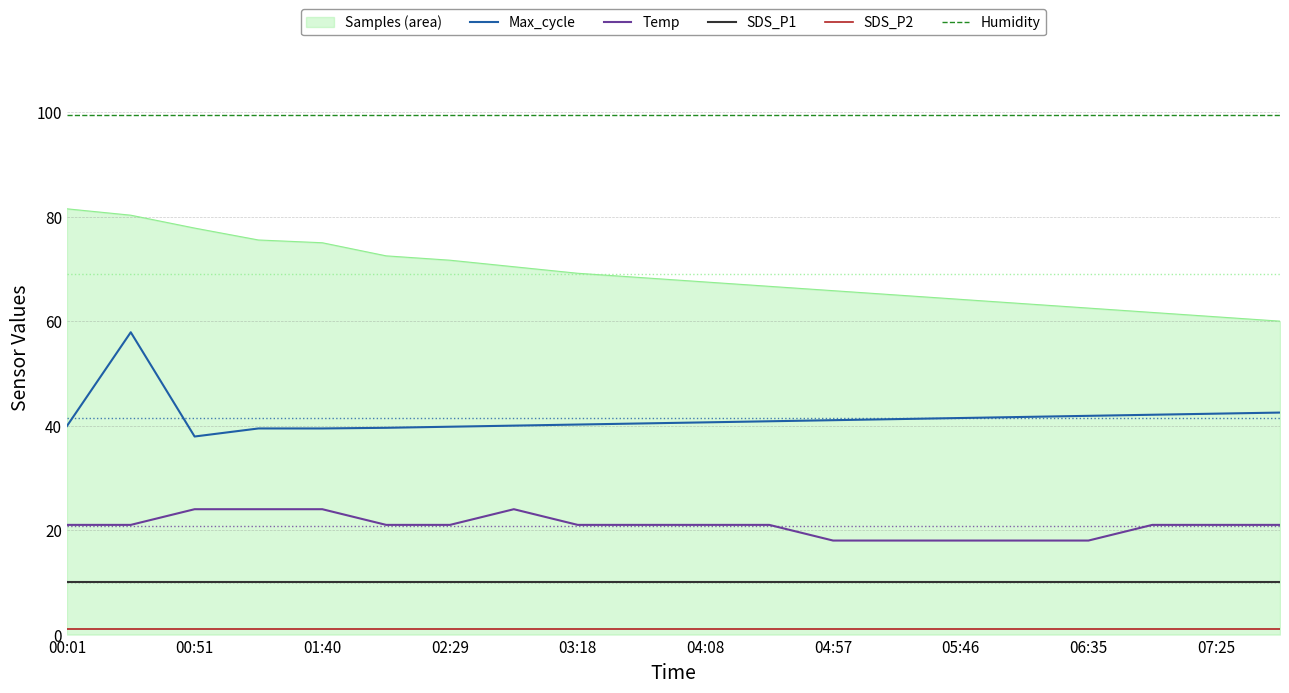

What is the sum of all SDS_P1 values?

199.6